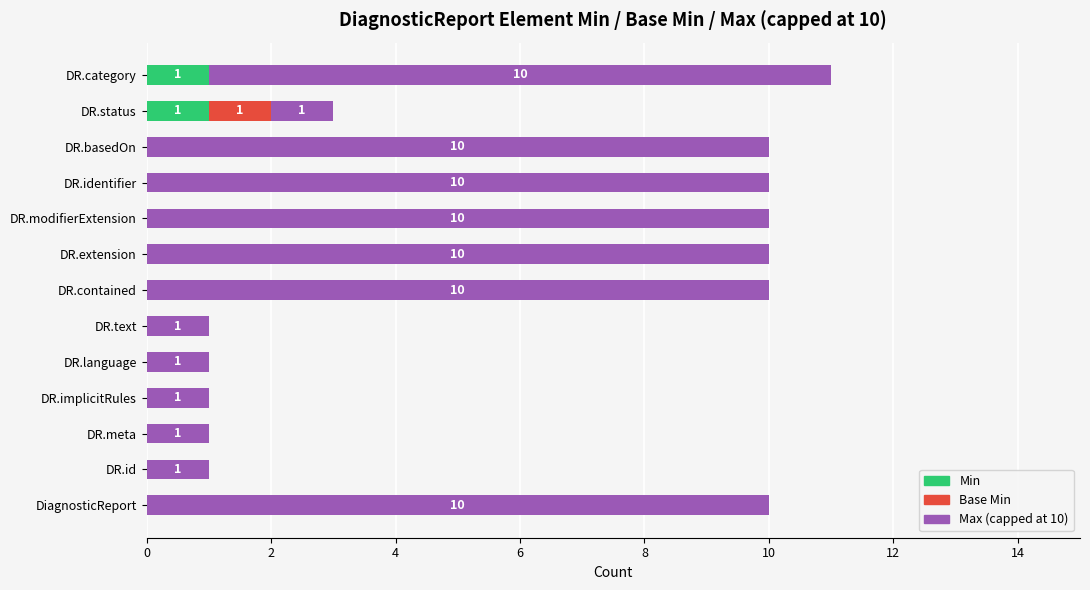

The Min series shows 0 at DR.basedOn. True or false?

True